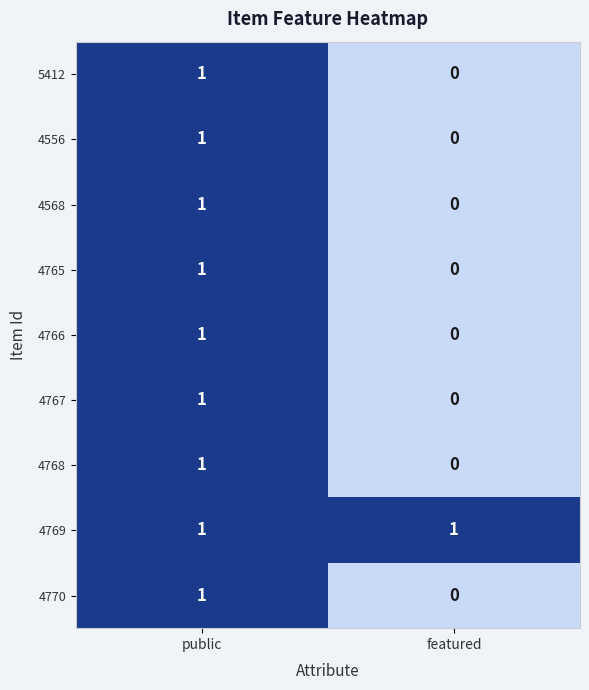

What is the greatest value displayed?

1